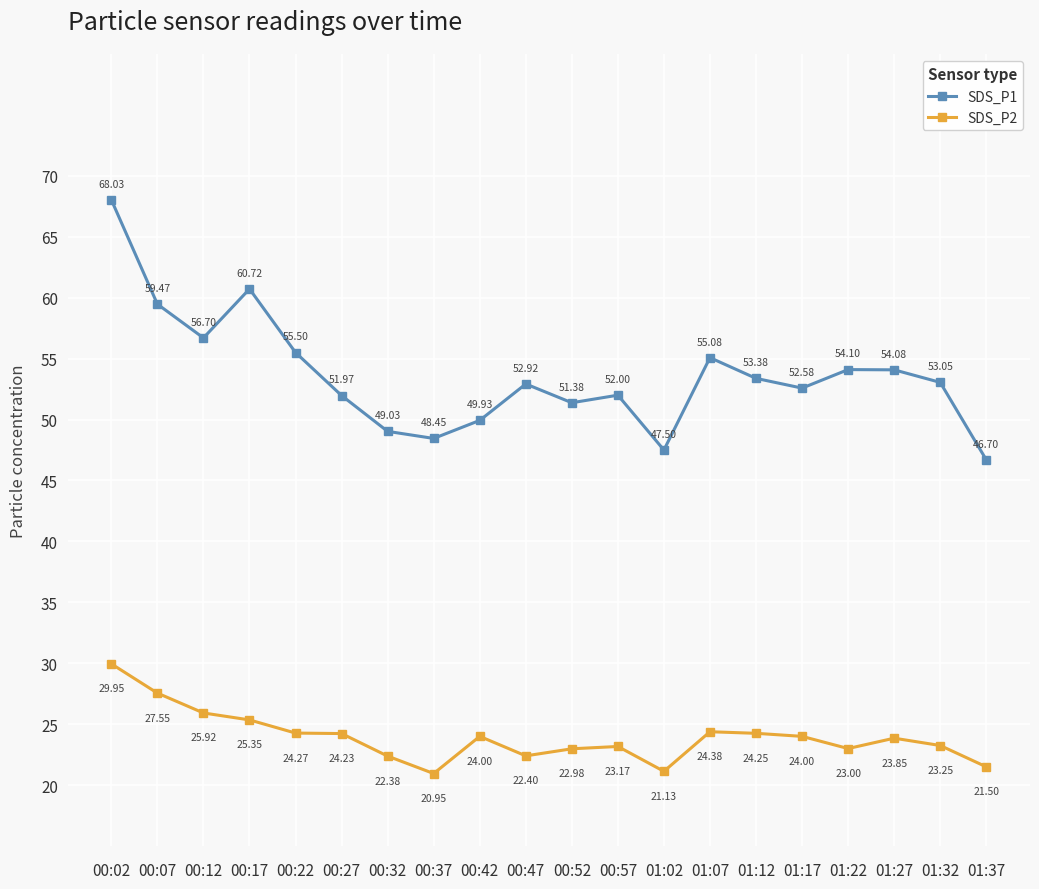

Rank the series at 00:02 from lowest to highest value.

SDS_P2, SDS_P1